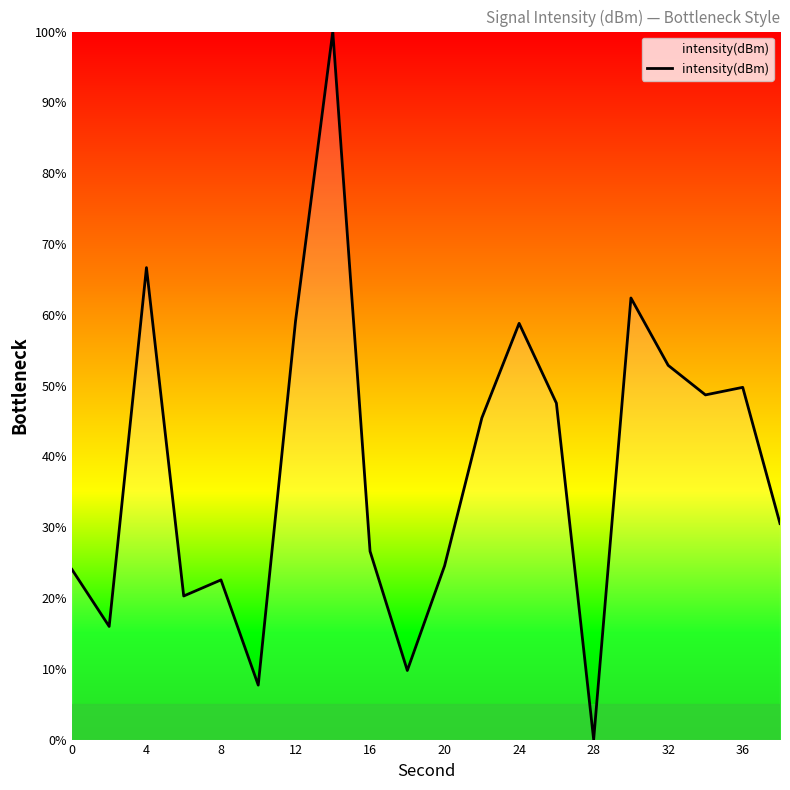

What is the difference between the maximum and minimum values?

100.0